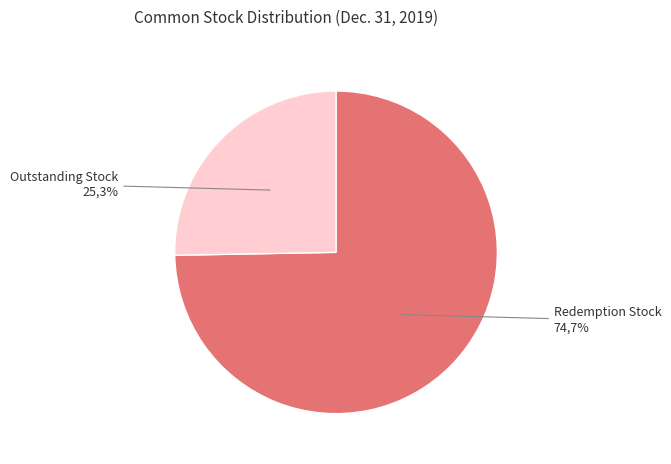

To the nearest percent, what portion does Common stock, shares outstanding (Dec. 31, 2019) represent?

25%